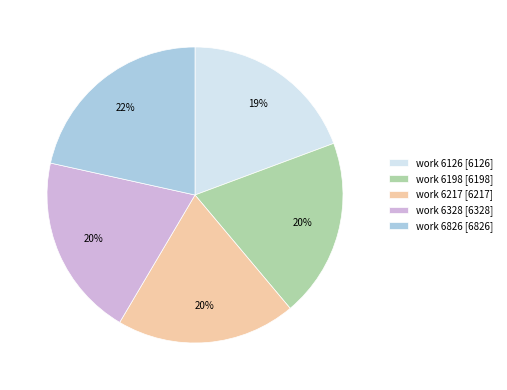

What percentage is the work 6328 slice, to the nearest percent?

20%